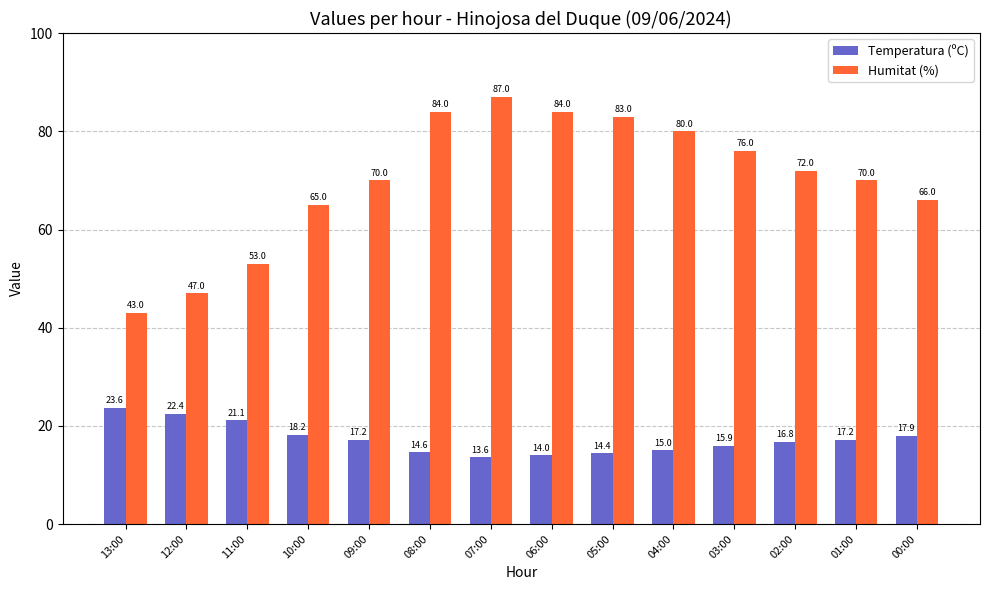

List the series in order of their overall mean, lowest first.

Temperatura (ºC), Humitat (%)